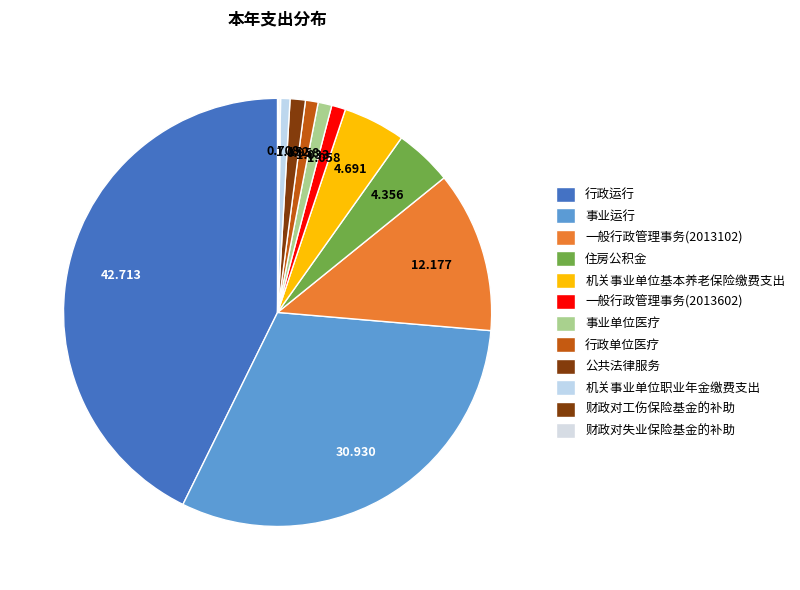

The 公共法律服务 slice represents 1% of the pie. True or false?

True